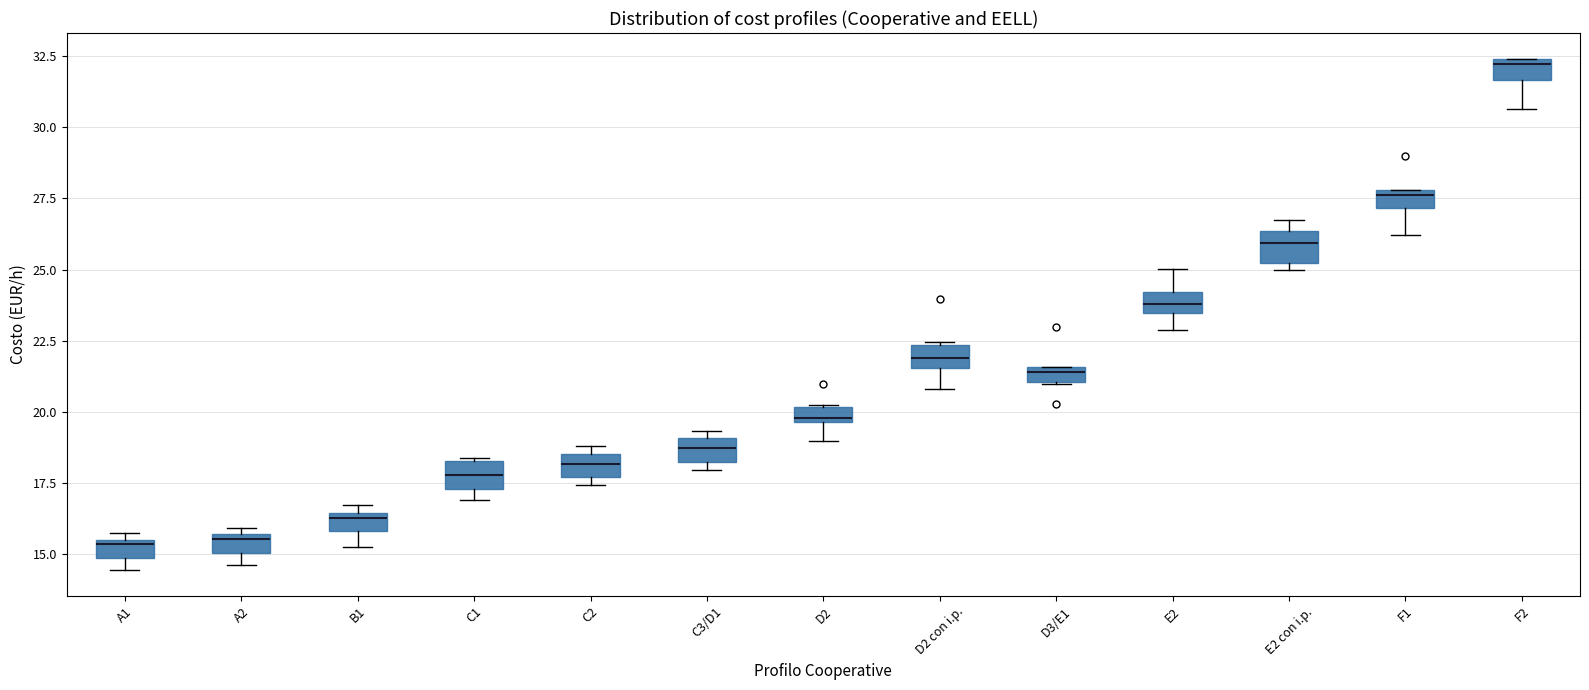

Where is the lower edge of the box for C2 on the y-axis? The values are not printed on the chart, so give them approximately, as read against the axis.

17.5